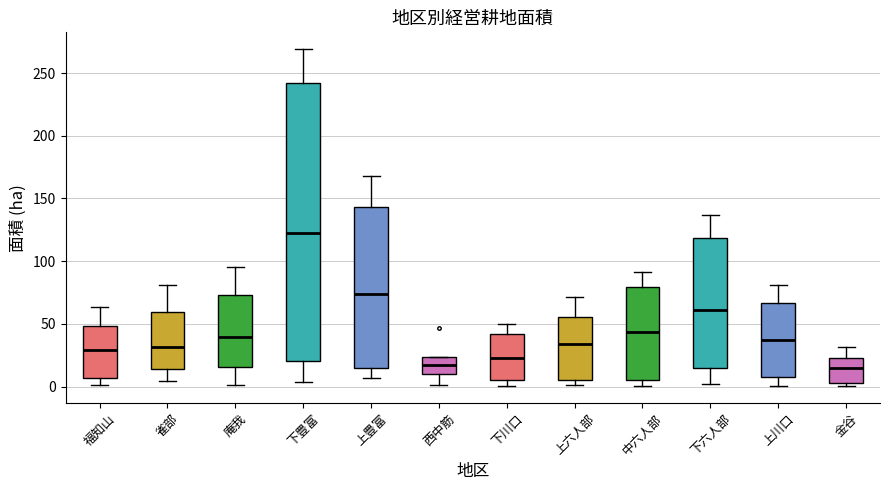

Reading left to right, transcribe this box plot: for each box, give where its median line is, the range the box spans, and where its two whiskers end, as read against the y-axis. The values are not printed on the chart, so give them approximately, as read against the axis.

福知山: median 30, box 5 to 50, whiskers 0 to 65
雀部: median 30, box 15 to 60, whiskers 5 to 80
庵我: median 40, box 15 to 75, whiskers 0 to 95
下豊富: median 125, box 20 to 240, whiskers 5 to 270
上豊富: median 75, box 15 to 145, whiskers 5 to 170
西中筋: median 20, box 10 to 25, whiskers 0 to 25
下川口: median 25, box 5 to 40, whiskers 0 to 50
上六人部: median 35, box 5 to 55, whiskers 0 to 70
中六人部: median 45, box 5 to 80, whiskers 0 to 90
下六人部: median 60, box 15 to 120, whiskers 0 to 135
上川口: median 35, box 10 to 65, whiskers 0 to 80
金谷: median 15, box 5 to 25, whiskers 0 to 30